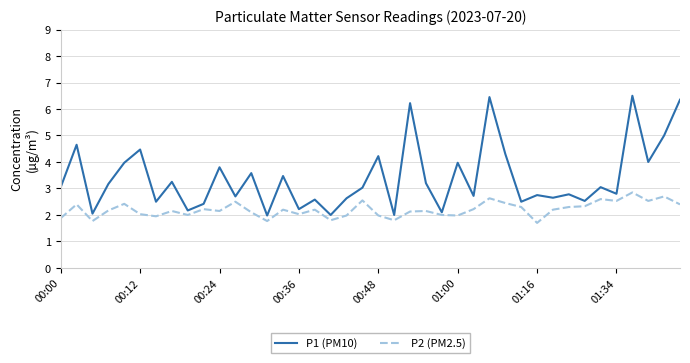

What is the greatest value displayed?

6.5